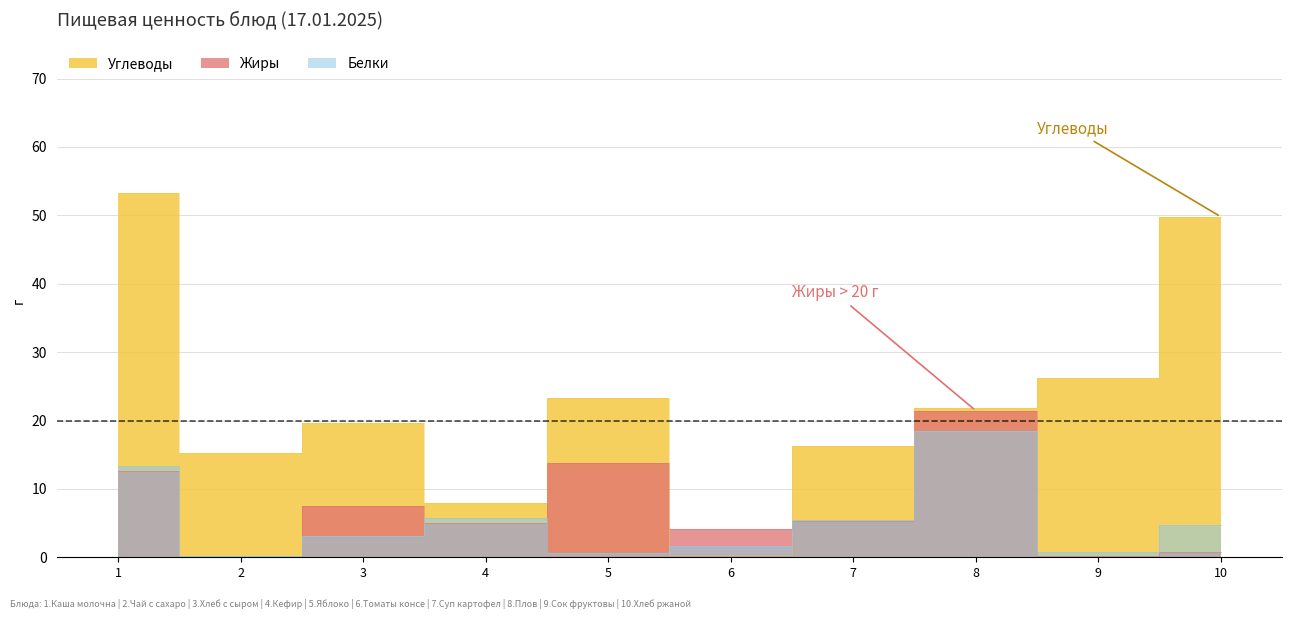

How many data points does each series have?

10